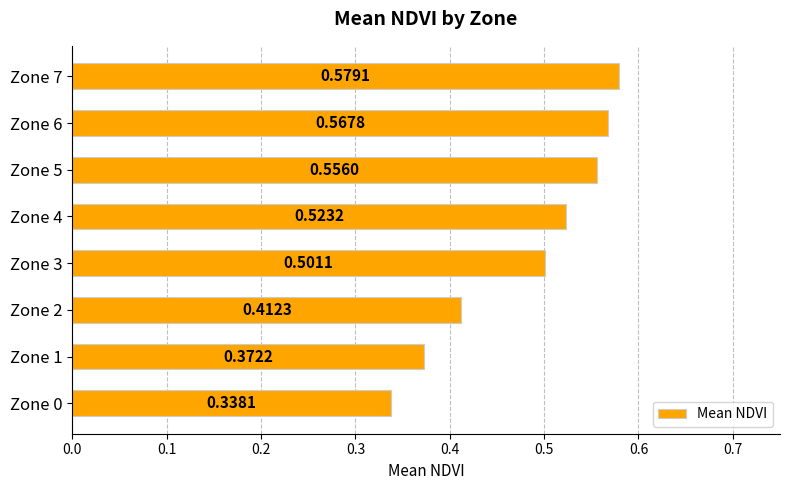

List the labels in order of value, smallest first.

Zone 0, Zone 1, Zone 2, Zone 3, Zone 4, Zone 5, Zone 6, Zone 7